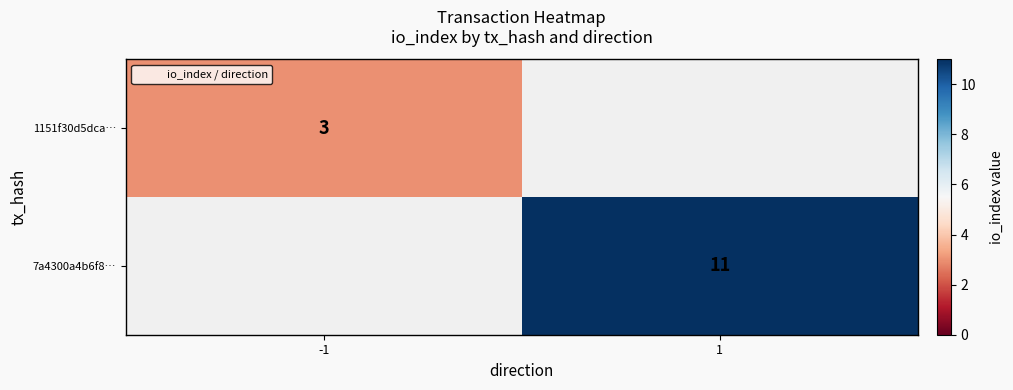

Is the value of 1151f30d5dca… at -1 greater than the value of 7a4300a4b6f8… at 1?

No